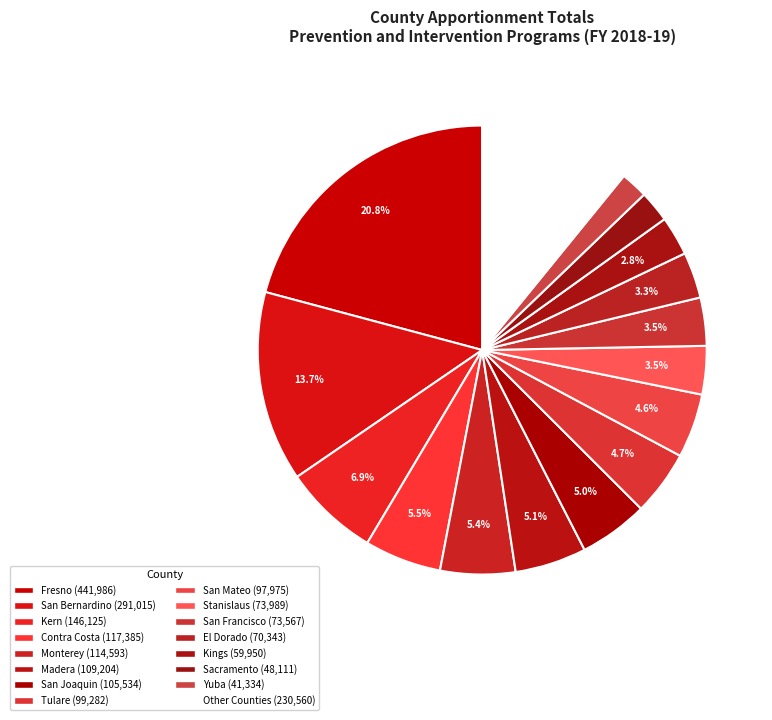

How many slices are in this pie chart?

16